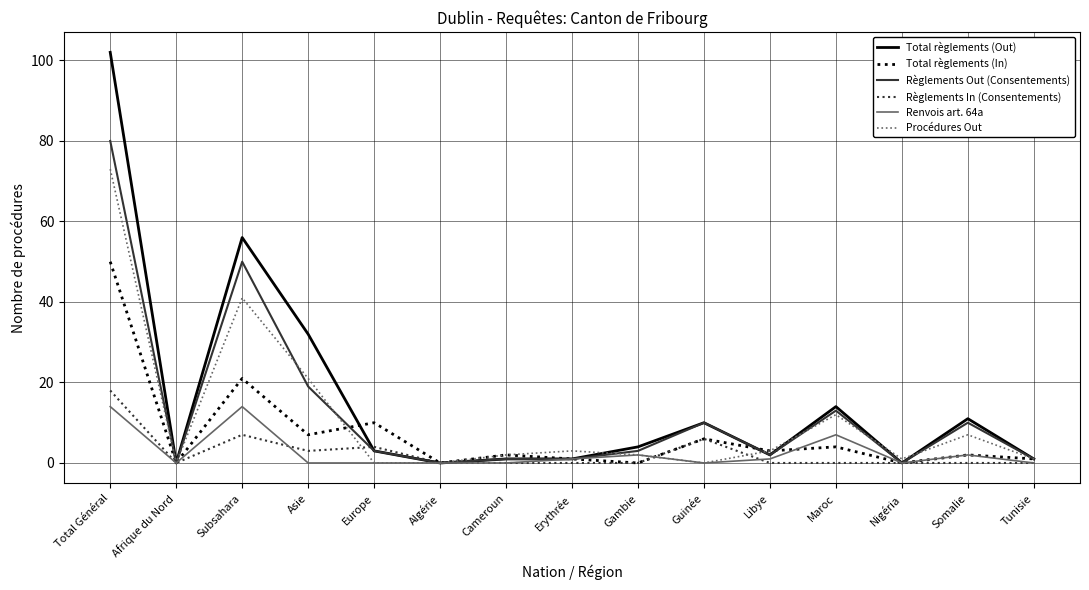

List the series in order of their peak value, lowest first.

Renvois art. 64a, Règlements In (Consentements), Total règlements (In), Procédures Out, Règlements Out (Consentements), Total règlements (Out)